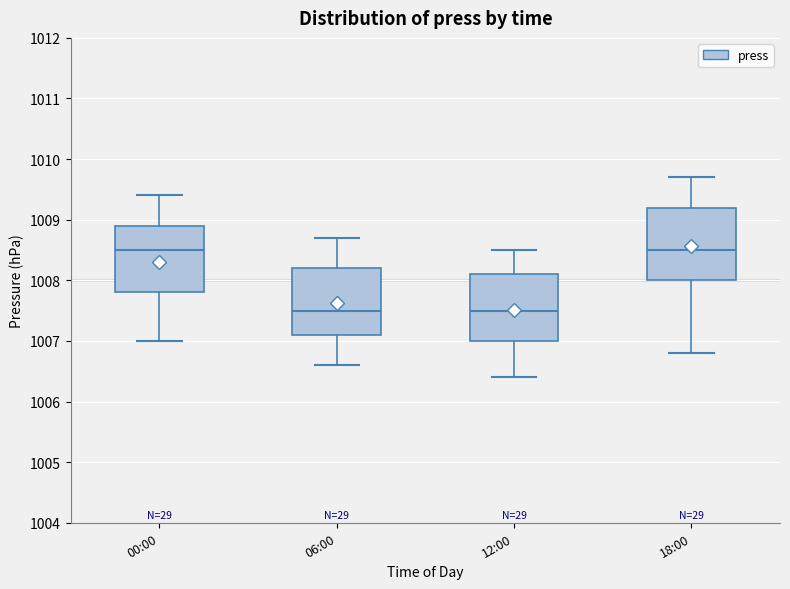

Where is the upper edge of the box for 06:00 on the y-axis? The values are not printed on the chart, so give them approximately, as read against the axis.

1008.2